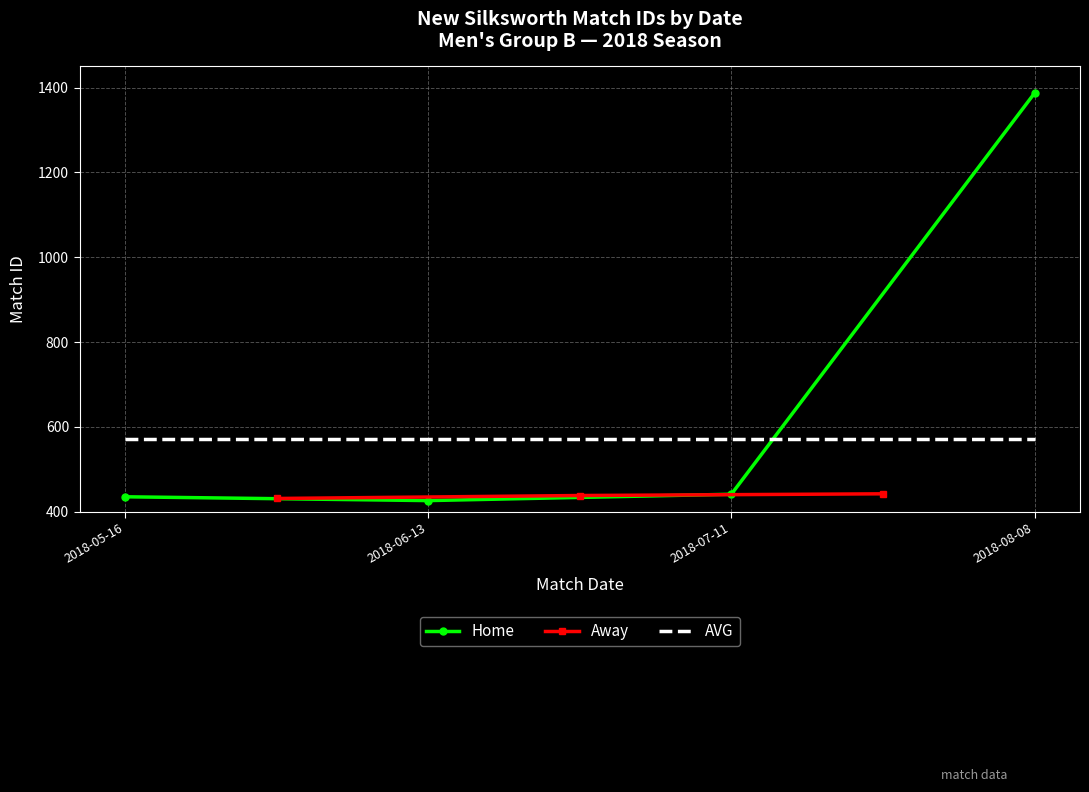

What is the highest value of the Away series?

442